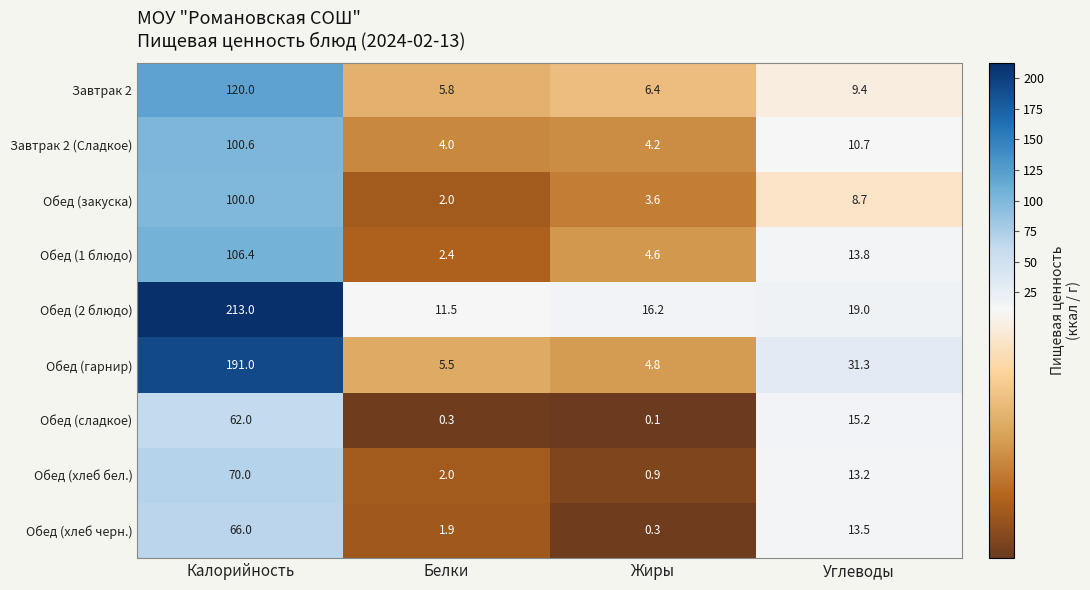

At which label does Завтрак 2 (Сладкое) reach its peak?

Калорийность